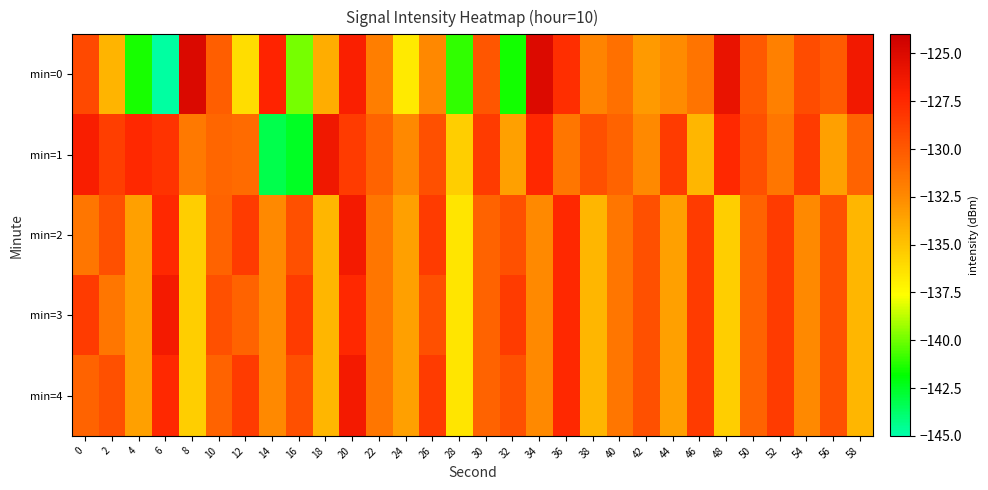

Reading left to right, what are all the values shown in this chart?

min=0: 0=-129.2	2=-134.4	4=-141.4	6=-144.8	8=-124.9	10=-130.3	12=-136.2	14=-127.2	16=-139.9	18=-134.0	20=-126.9	22=-131.9	24=-136.8	26=-132.4	28=-141.0	30=-129.9	32=-141.5	34=-125.0	36=-127.8	38=-132.2	40=-131.2	42=-133.2	44=-132.6	46=-131.5	48=-125.8	50=-130.1	52=-132.0	54=-129.3	56=-130.1	58=-126.4
min=1: 0=-126.9	2=-128.7	4=-127.5	6=-128.0	8=-131.7	10=-130.6	12=-130.9	14=-143.2	16=-142.5	18=-126.3	20=-128.5	22=-130.5	24=-132.5	26=-129.5	28=-135.5	30=-128.5	32=-133.5	34=-127.5	36=-131.5	38=-129.5	40=-130.5	42=-132.5	44=-128.5	46=-134.5	48=-127.5	50=-129.5	52=-131.5	54=-128.5	56=-133.5	58=-130.5
min=2: 0=-131.5	2=-129.5	4=-133.5	6=-127.5	8=-135.5	10=-130.5	12=-128.5	14=-132.5	16=-129.5	18=-134.5	20=-126.5	22=-131.5	24=-133.5	26=-128.5	28=-136.5	30=-130.5	32=-129.5	34=-132.5	36=-127.5	38=-134.5	40=-131.5	42=-129.5	44=-133.5	46=-128.5	48=-135.5	50=-130.5	52=-128.5	54=-132.5	56=-129.5	58=-134.5
min=3: 0=-128.5	2=-131.5	4=-133.5	6=-126.5	8=-135.5	10=-129.5	12=-130.5	14=-132.5	16=-128.5	18=-134.5	20=-127.5	22=-131.5	24=-133.5	26=-129.5	28=-136.5	30=-130.5	32=-128.5	34=-132.5	36=-127.5	38=-134.5	40=-131.5	42=-129.5	44=-133.5	46=-128.5	48=-135.5	50=-130.5	52=-128.5	54=-132.5	56=-129.5	58=-134.5
min=4: 0=-130.5	2=-129.5	4=-133.5	6=-127.5	8=-135.5	10=-130.5	12=-128.5	14=-132.5	16=-129.5	18=-134.5	20=-126.5	22=-131.5	24=-133.5	26=-128.5	28=-136.5	30=-130.5	32=-129.5	34=-132.5	36=-127.5	38=-134.5	40=-131.5	42=-129.5	44=-133.5	46=-128.5	48=-135.5	50=-130.5	52=-128.5	54=-132.5	56=-129.5	58=-134.5